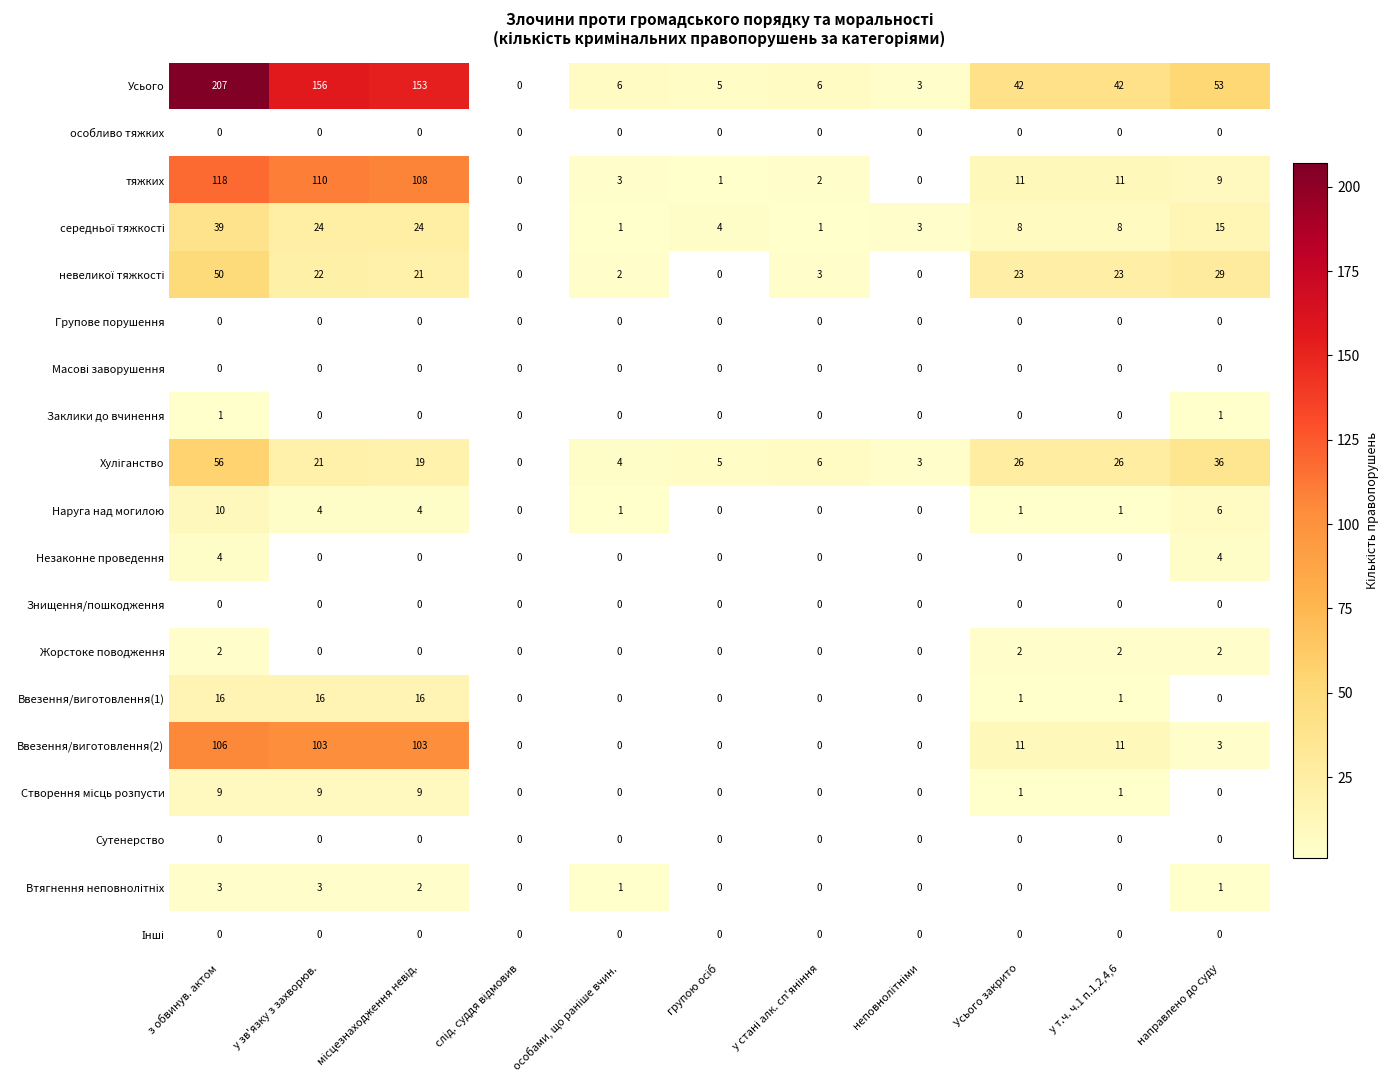

What is the sum of all Ввезення/виготовлення(2) values?

337